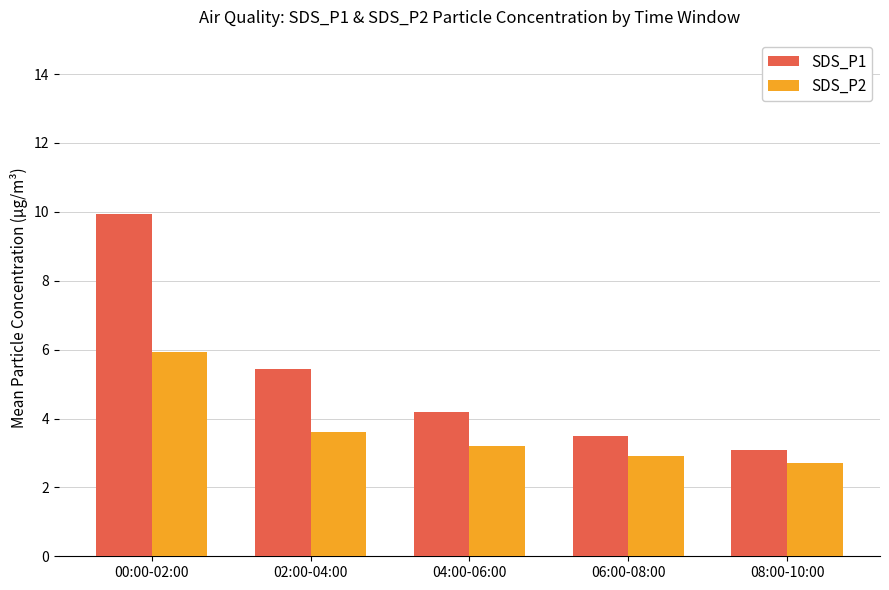

At which category does the chart reach its peak across all series?

00:00-02:00